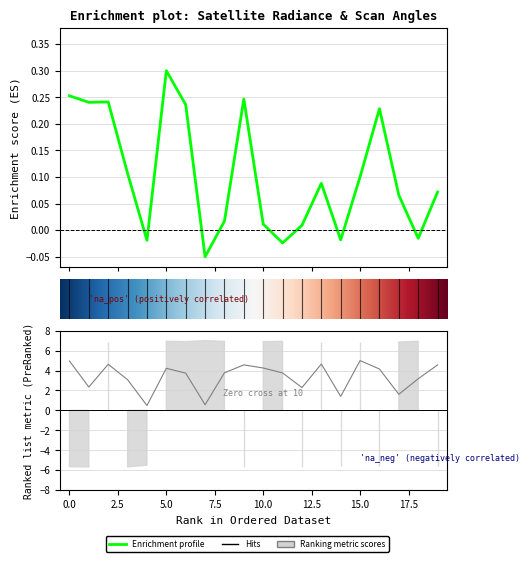

What is the difference between the second highest and second lowest values in the satz series?

4.4